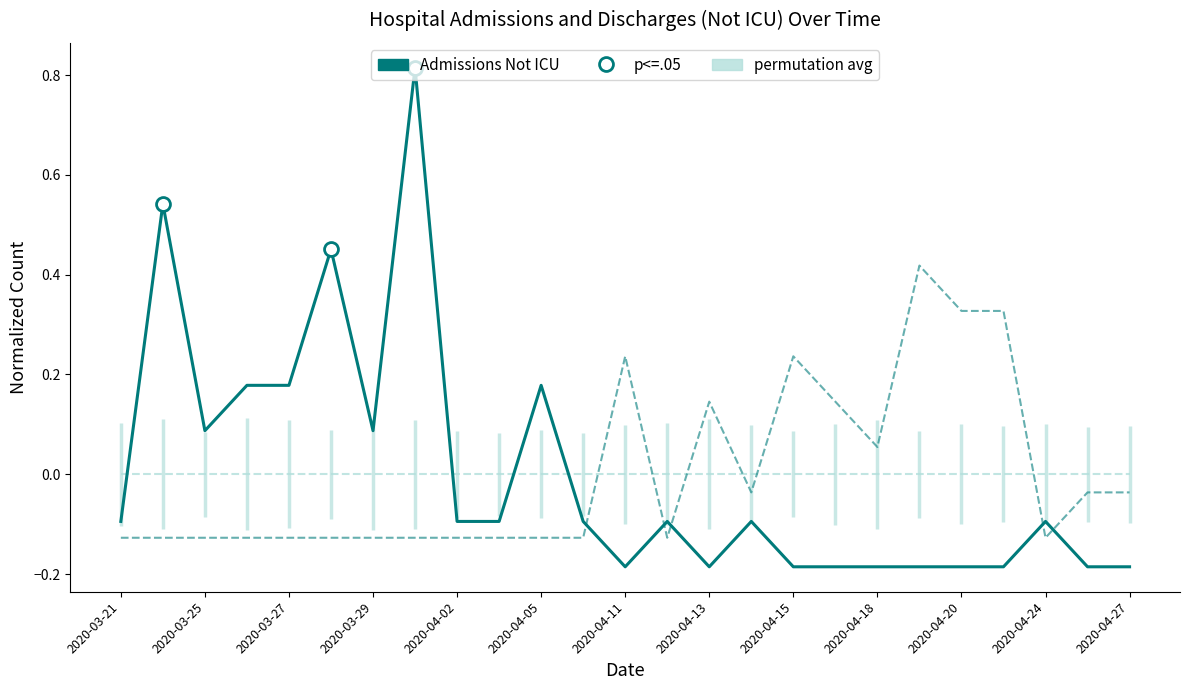

What is the difference between the maximum and minimum values in the Admissions Not ICU series?

1.0